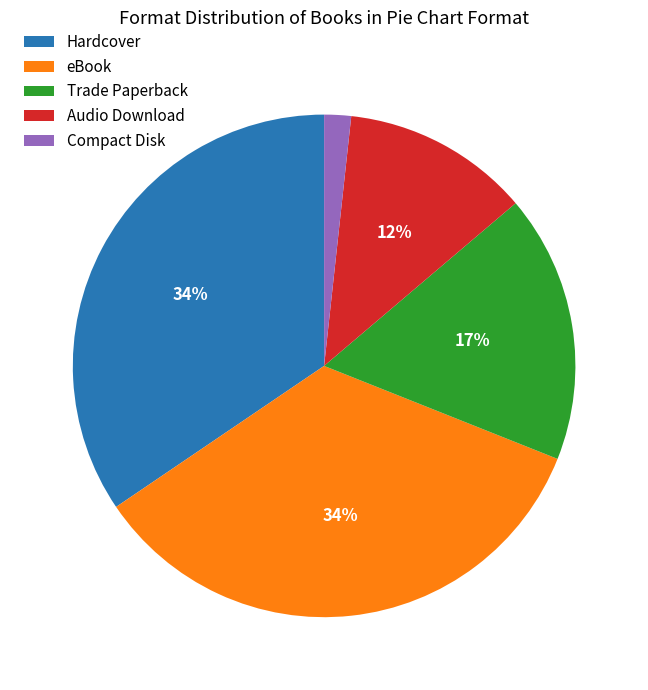

To the nearest percent, what is the average slice percentage?

20%